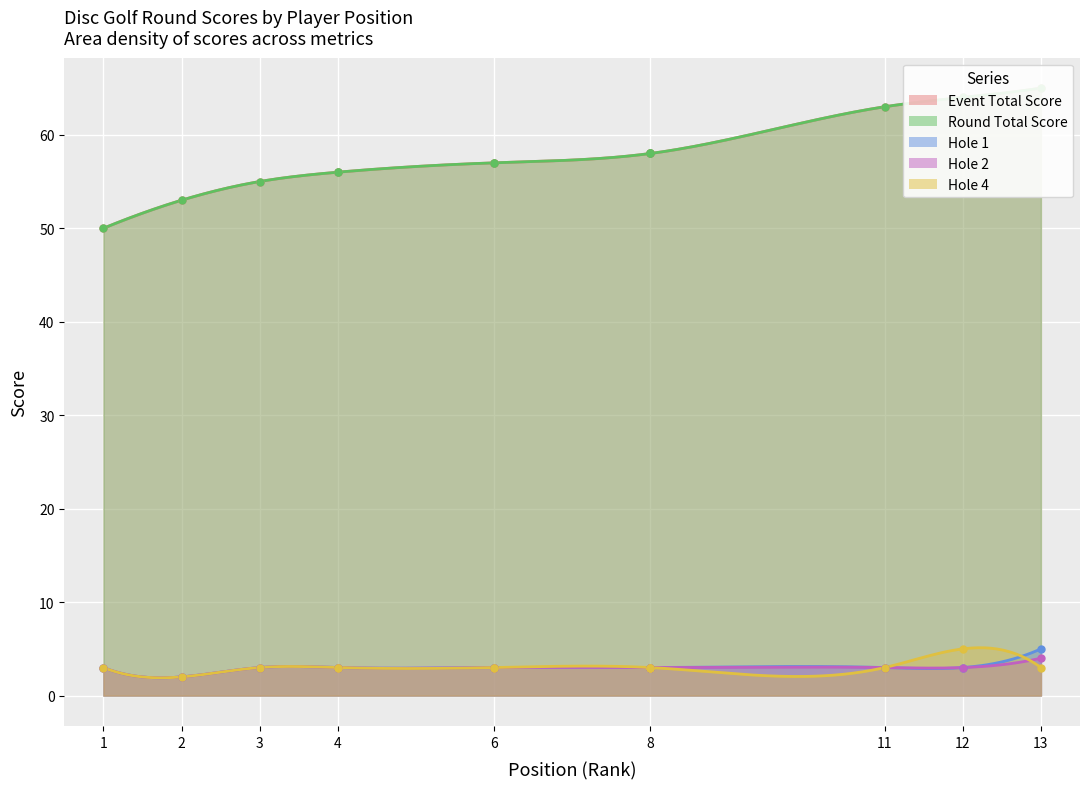

Which category has the lowest value across all series?

2